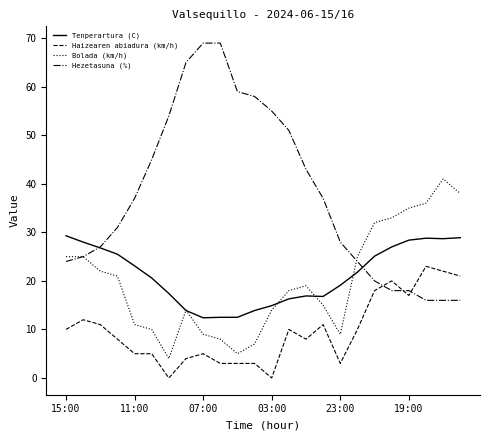

True or false: Tenperartura (C) and Haizearen abiadura (km/h) cross at least once.

False